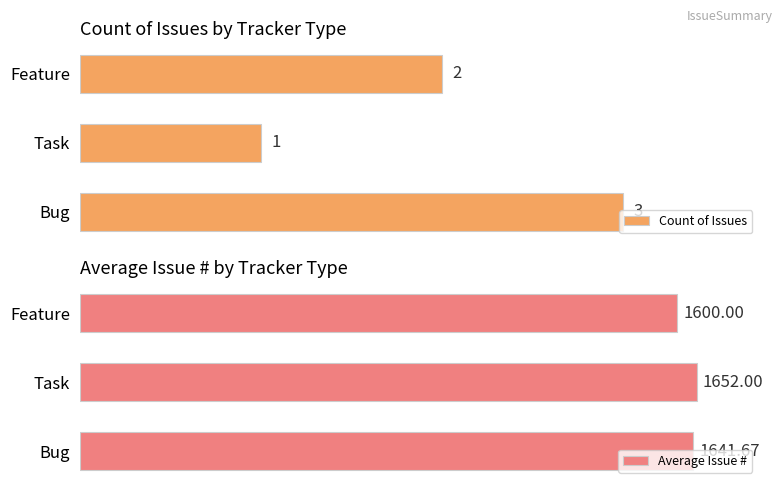

List the labels in order of Count of Issues value, largest first.

Bug, Feature, Task